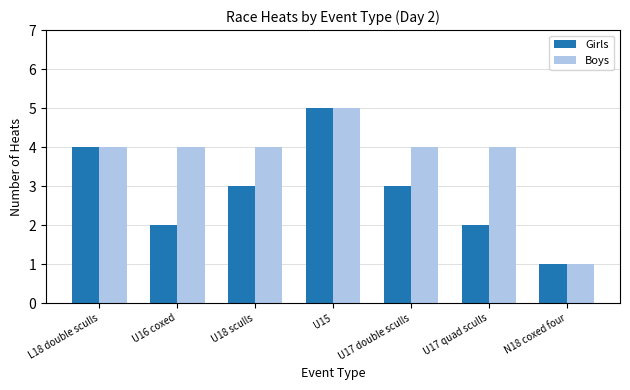

How many bars are there in each group?

2